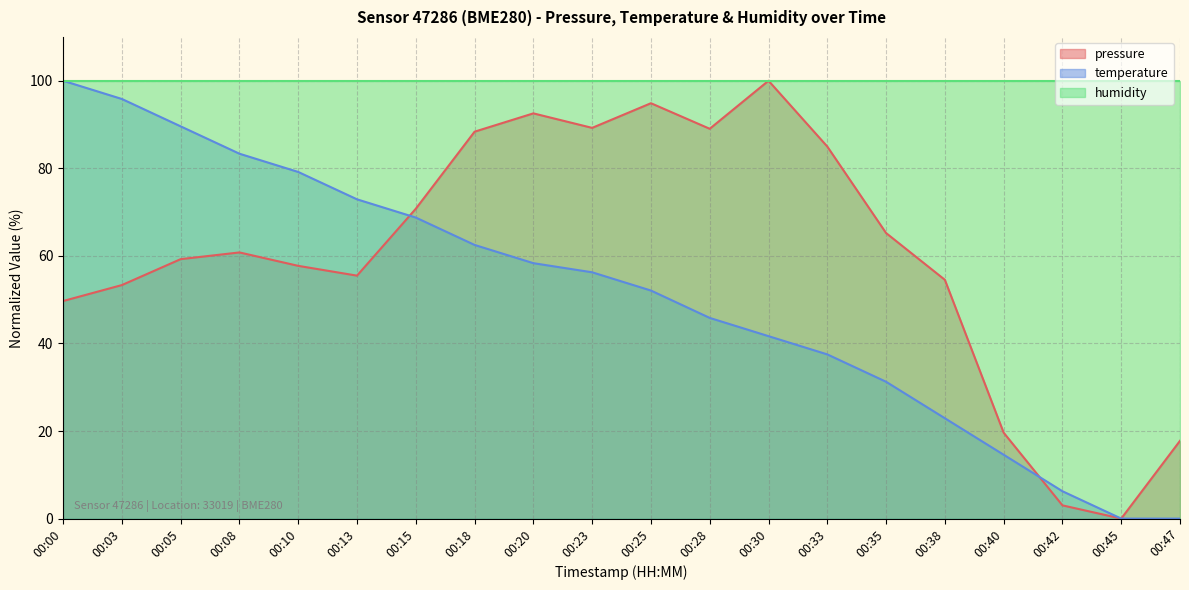

What is the difference between the highest and lowest values at 00:03?

46.7